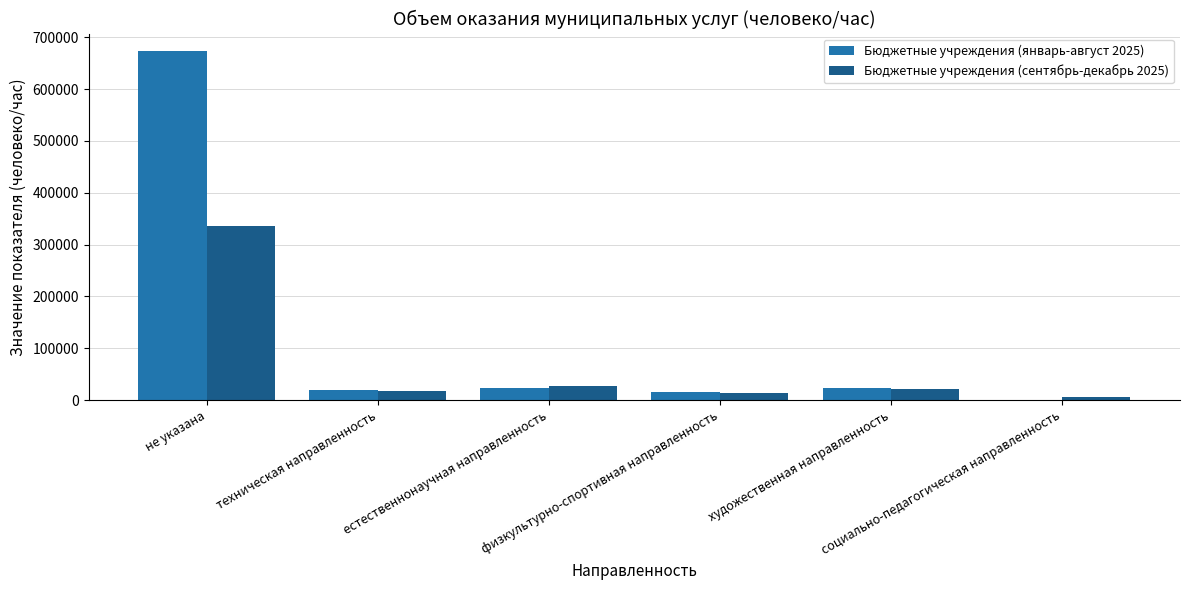

At which label does Бюджетные учреждения (январь-август 2025) reach its peak?

не указана